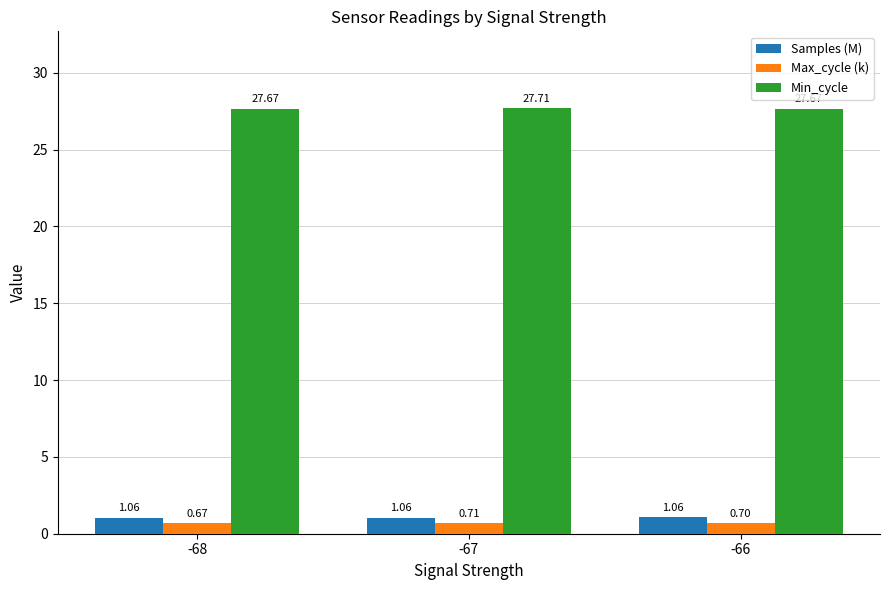

What is the difference between the highest and lowest values at -68?

27.0